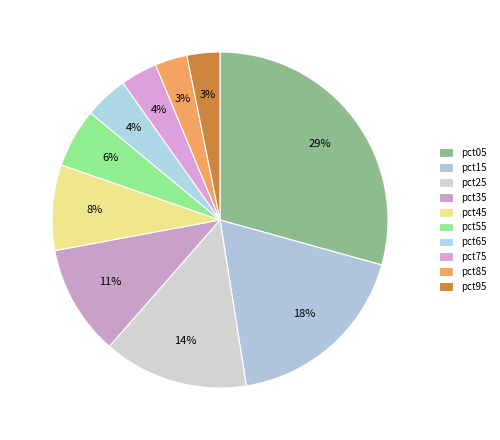

Does any single category account for the majority?

No